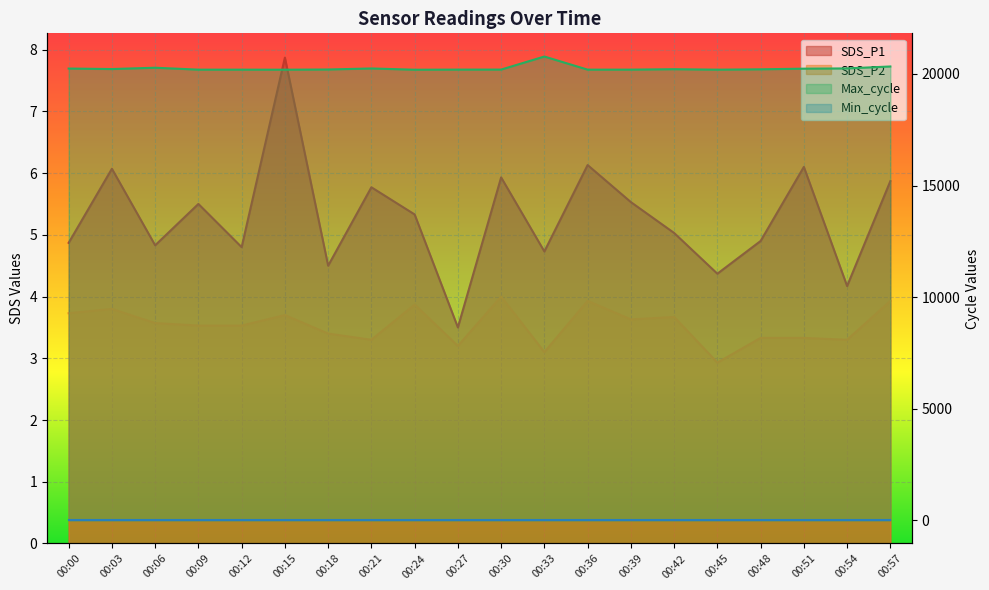

The value of Max_cycle at 00:18 is 20200.0. True or false?

True